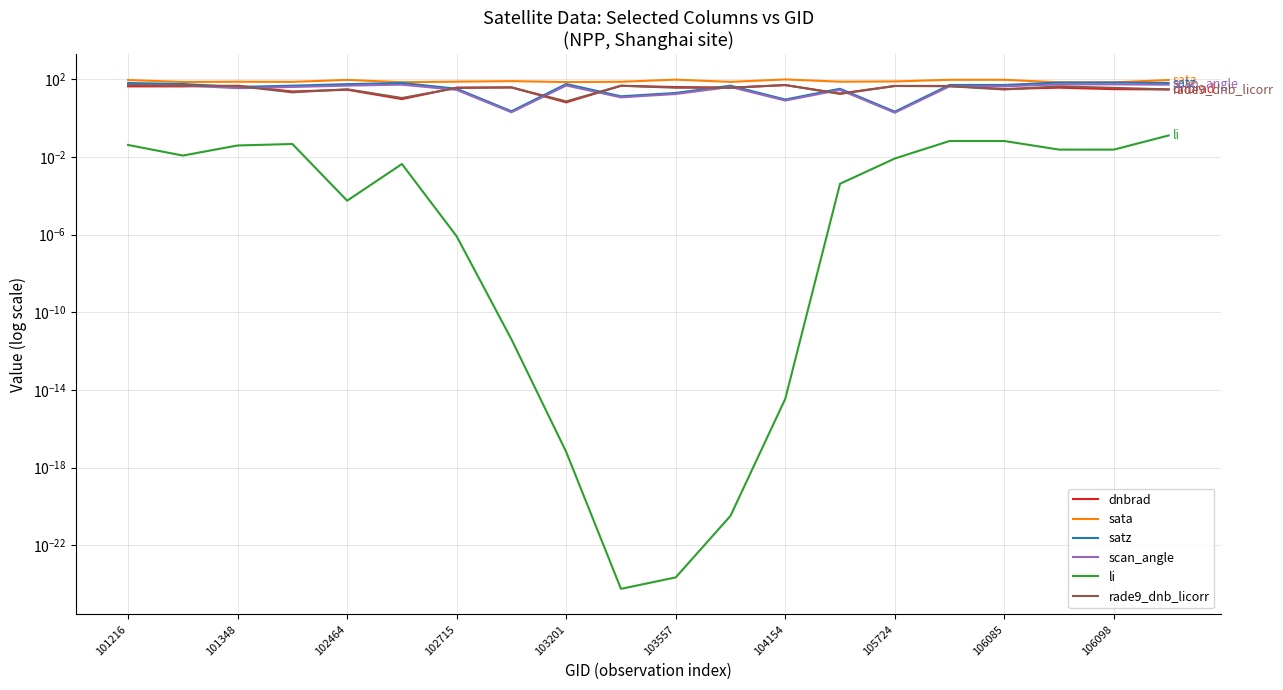

How many interior local peaks does the dnbrad series have?

7